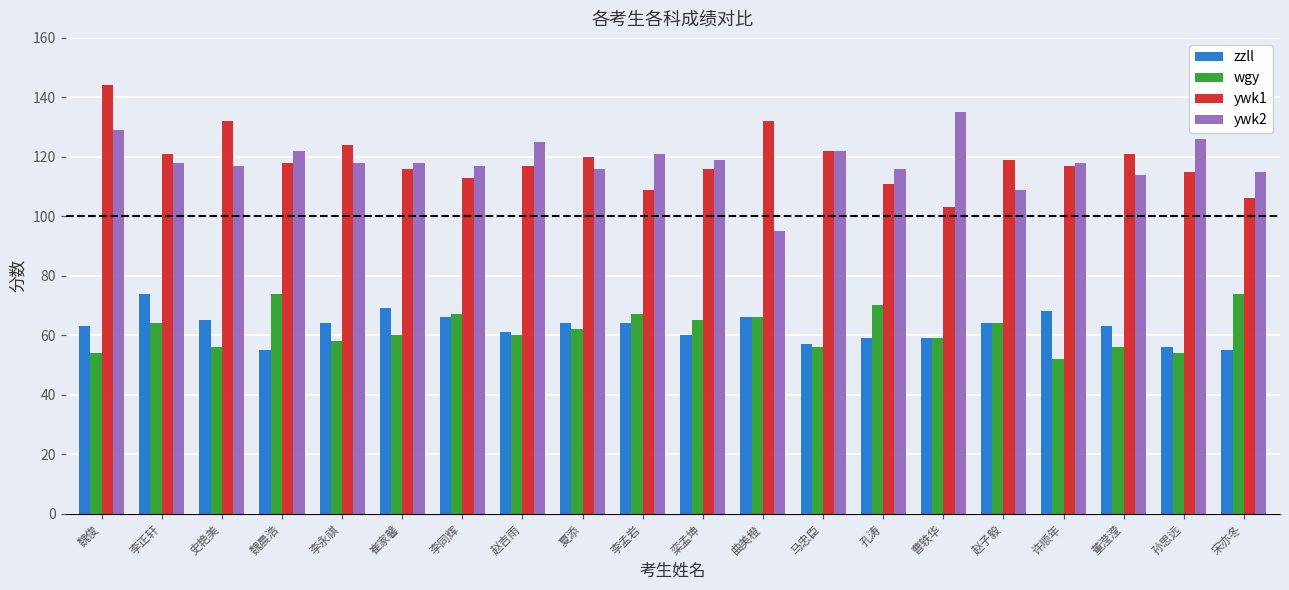

How many categories are shown in the chart?

20